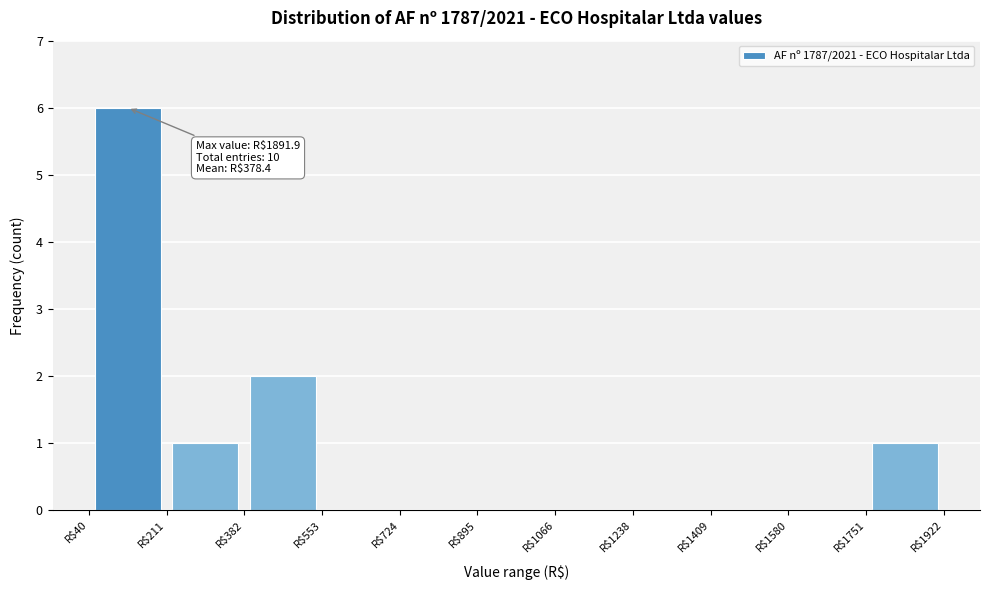

Which range on the x-axis has the tallest bar?

40 to 220